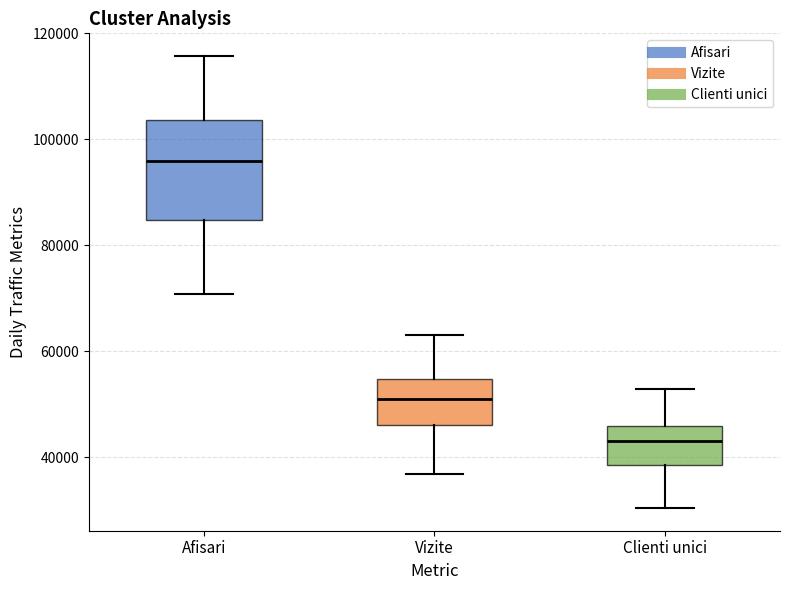

Reading left to right, transcribe this box plot: for each box, give where its median line is, the range the box spans, and where its two whiskers end, as read against the y-axis. The values are not printed on the chart, so give them approximately, as read against the axis.

Afisari: median 96000, box 84000 to 104000, whiskers 70000 to 116000
Vizite: median 52000, box 46000 to 54000, whiskers 36000 to 64000
Clienti unici: median 44000, box 38000 to 46000, whiskers 30000 to 52000